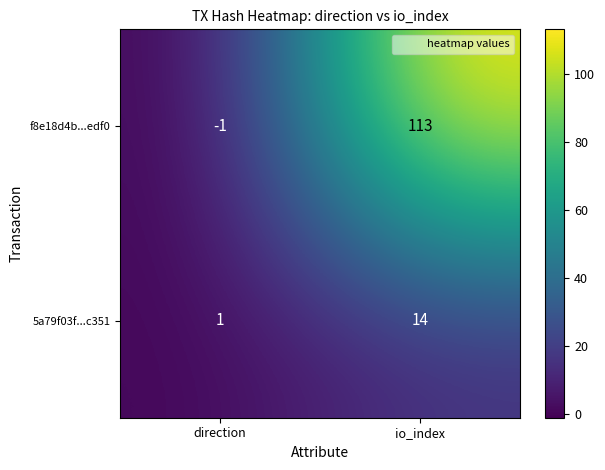

List the series in order of their overall mean, lowest first.

5a79f03f...c351, f8e18d4b...edf0